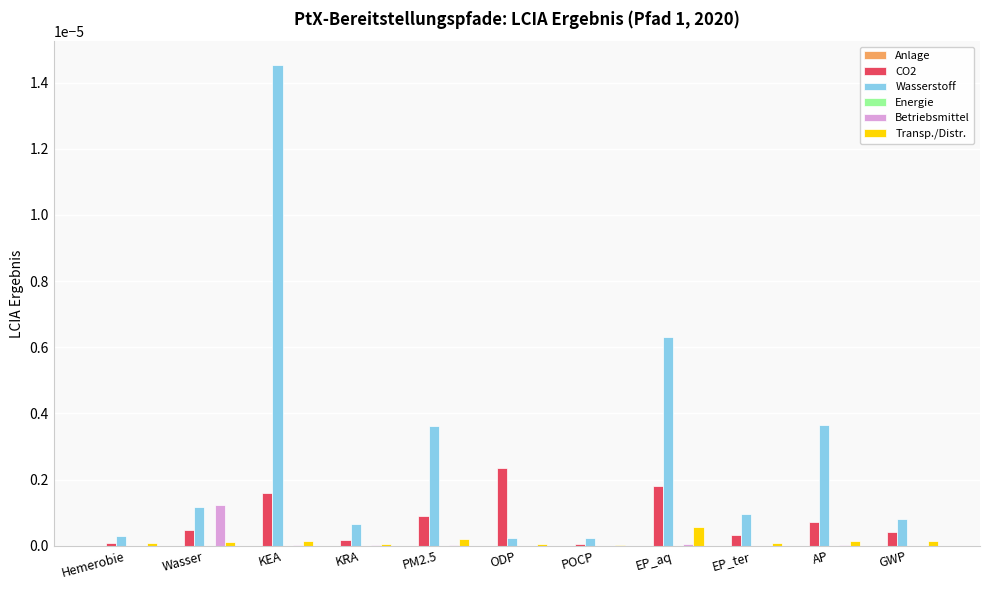

At which category is the sum across all series the highest?

KEA